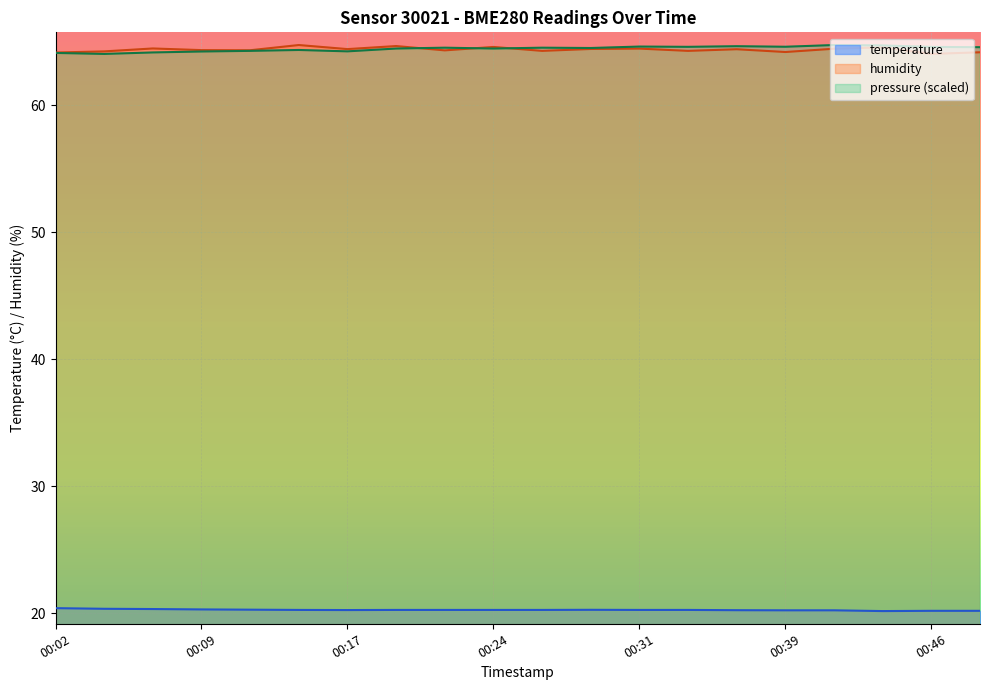

What is the difference between the highest and lowest values at 00:31?

44.3